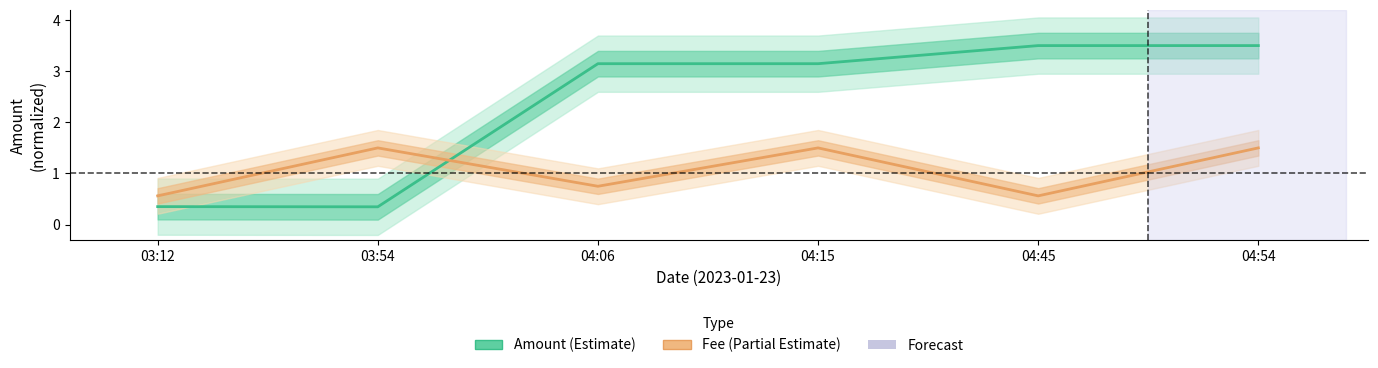

Is this an area chart (filled region under the line)?

No